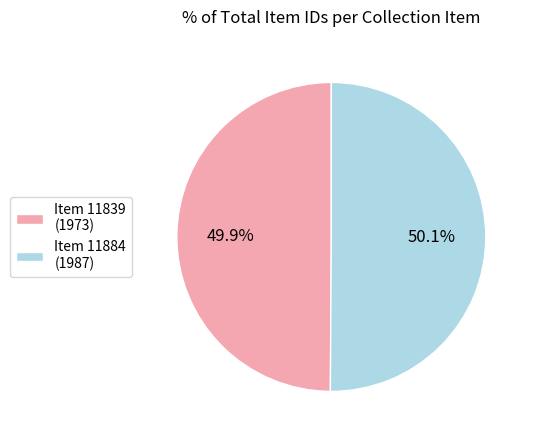

Combined, what portion of the pie is Item 11839 (1973) and Item 11884 (1987)?

100.0%